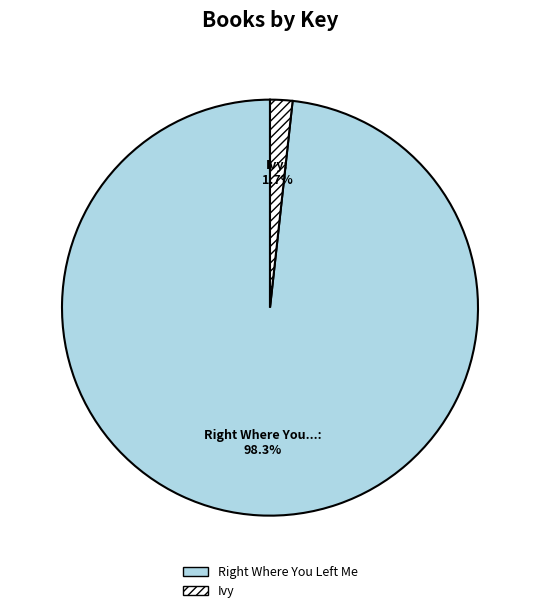

What is the majority slice?

Right Where You Left Me